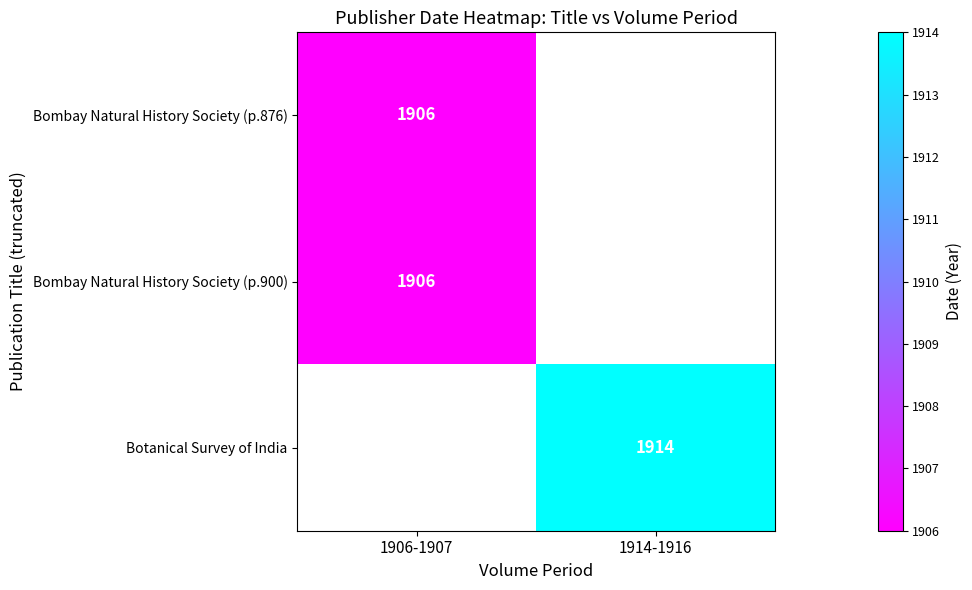

At how many categories does at least one series exceed 216?

2